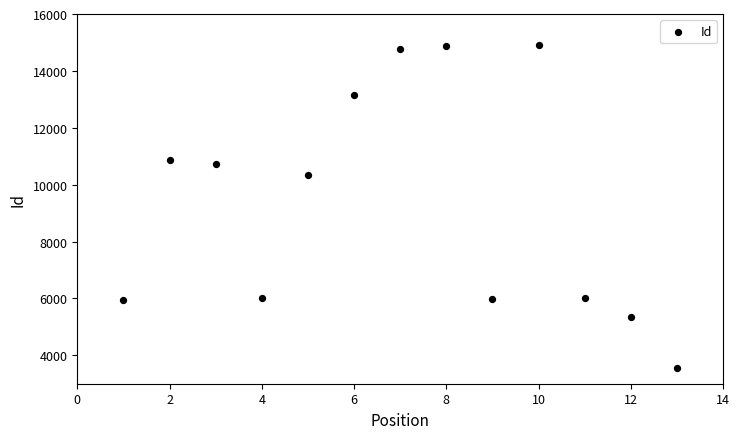

What Y value in the scatter plot is closest to 9217?

10344